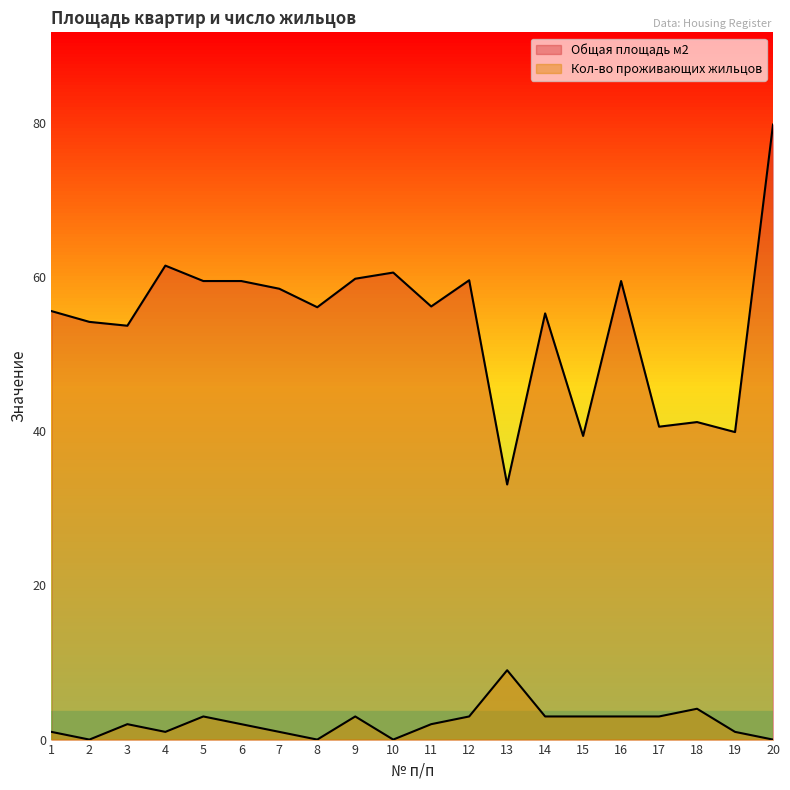

True or false: Общая площадь м2 and Кол-во проживающих жильцов cross at least once.

False